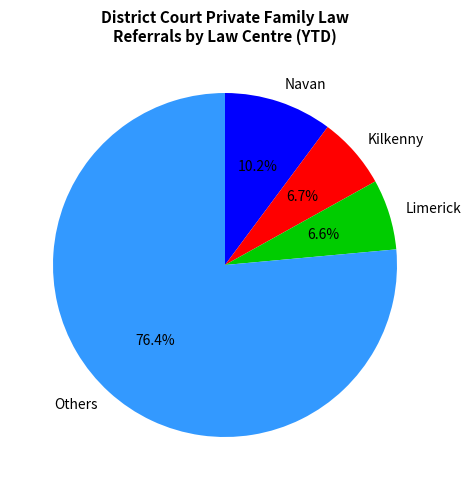

What is the ratio of the value at Kilkenny to the value at Limerick?

1.0